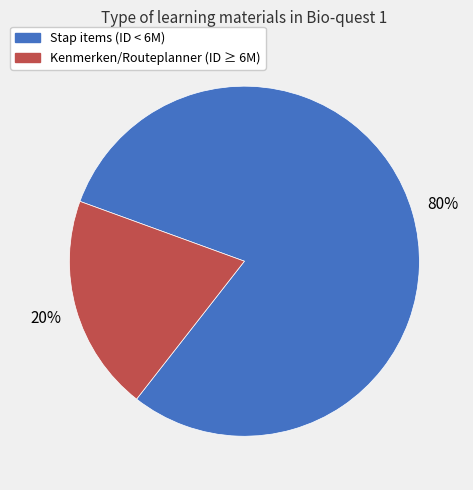

To the nearest percent, what is the difference between the largest and smallest slice percentages?

60%